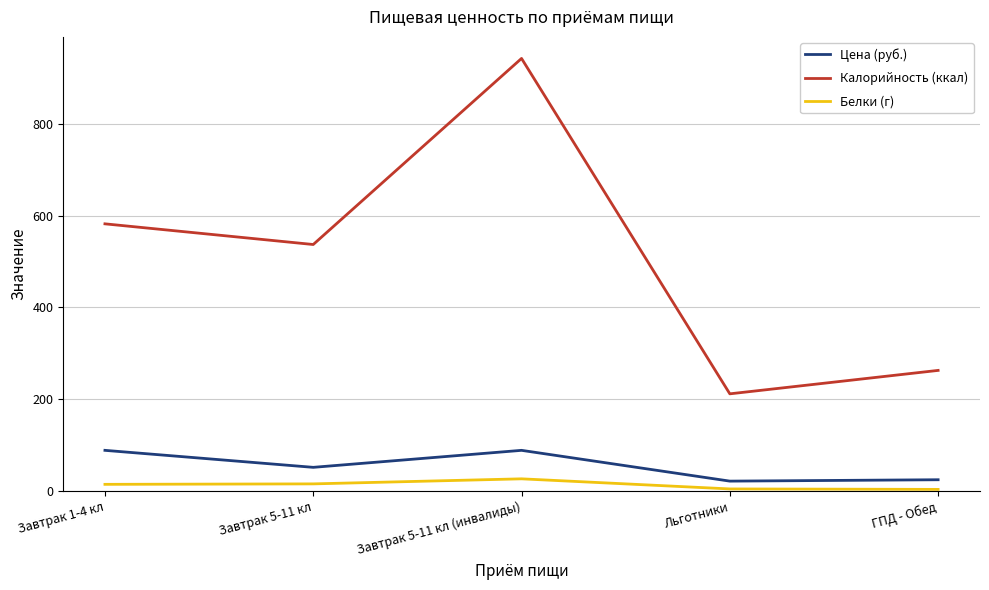

Rank the series by their maximum value, from highest to lowest.

Калорийность (ккал), Цена (руб.), Белки (г)